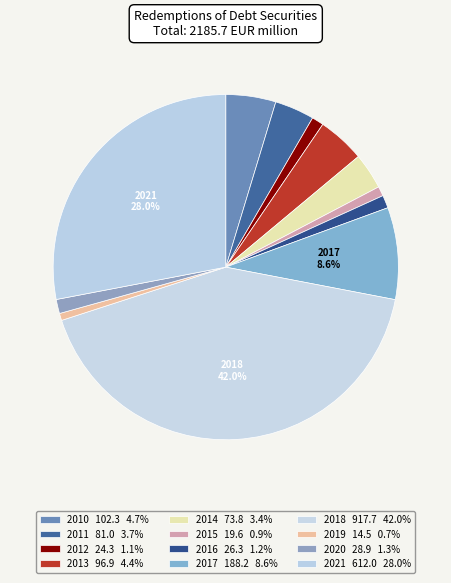

Which slice is the smallest?

2019